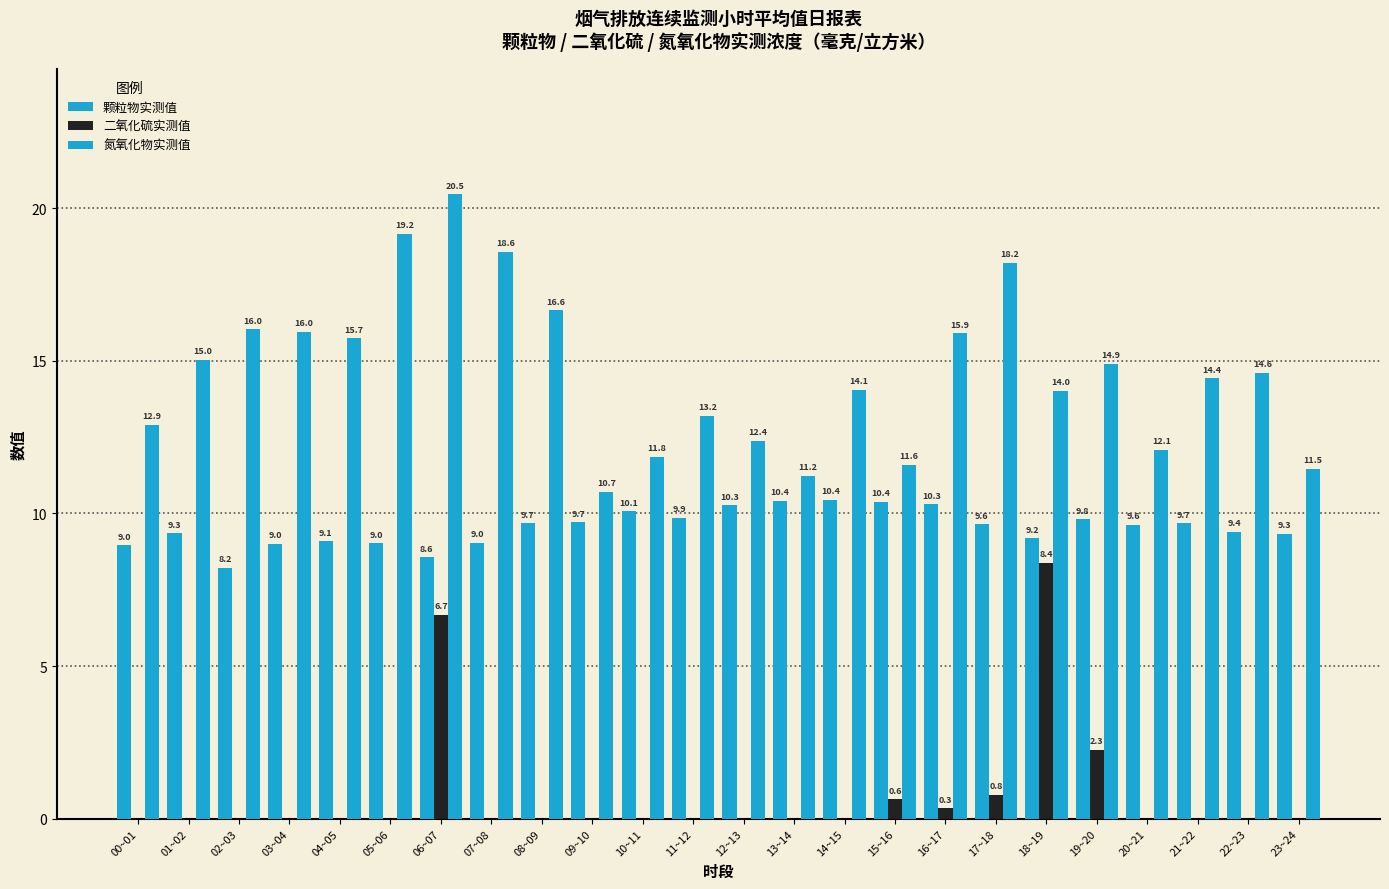

Which label corresponds to the smallest value in the chart?

00~01